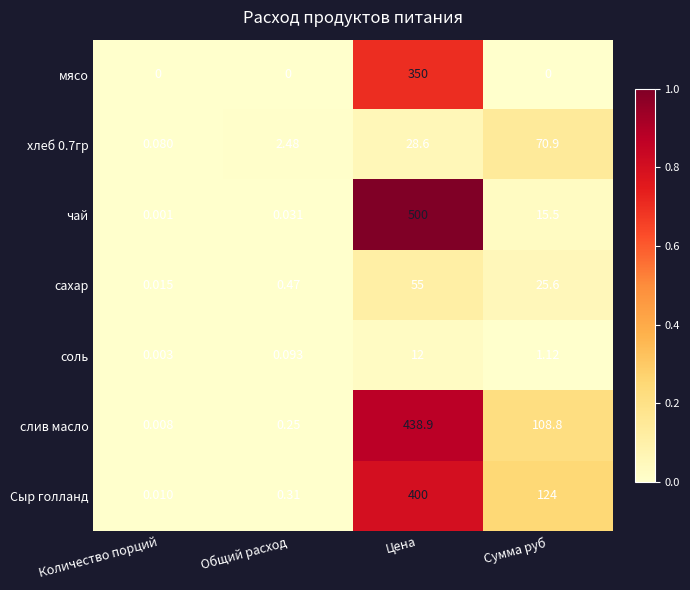

At which category does the chart reach its peak across all series?

Цена